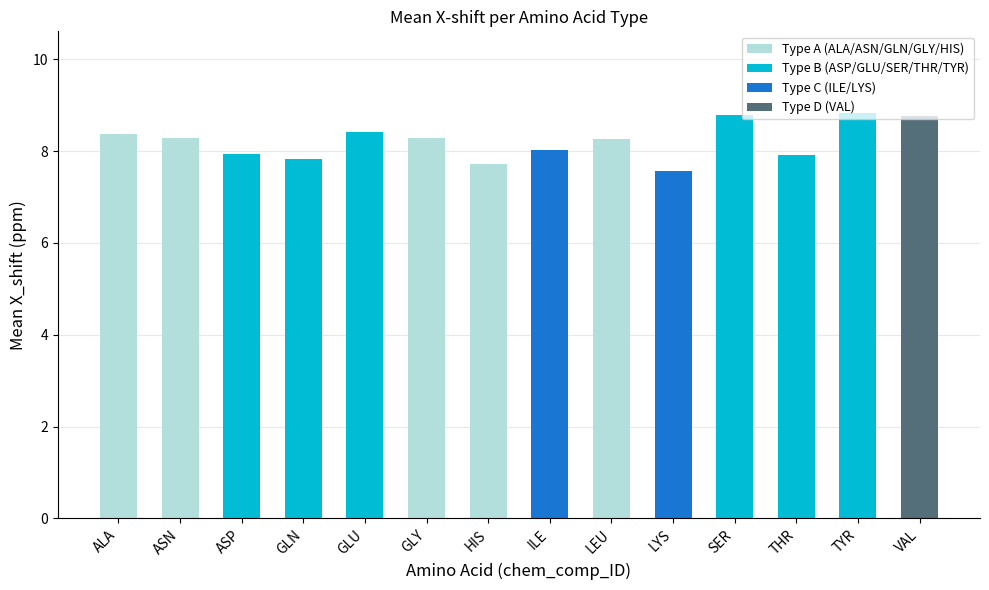

Read the value at THR.

7.9